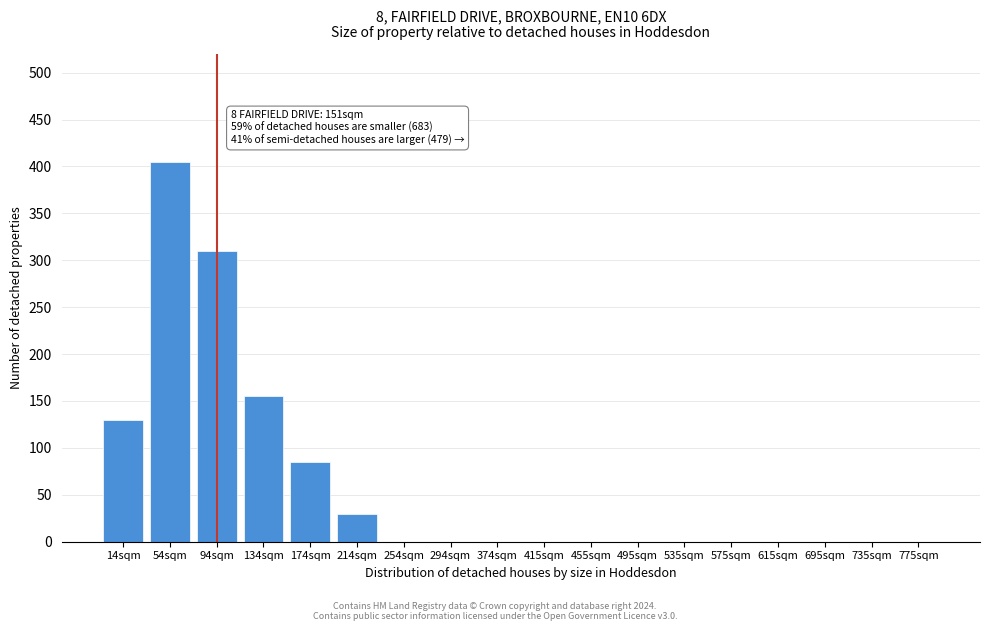

Reading left to right, extract all data points from this chart.

14sqm=130	54sqm=405	94sqm=310	134sqm=155	174sqm=85	214sqm=30	254sqm=0	294sqm=0	374sqm=0	415sqm=0	455sqm=0	495sqm=0	535sqm=0	575sqm=0	615sqm=0	695sqm=0	735sqm=0	775sqm=0